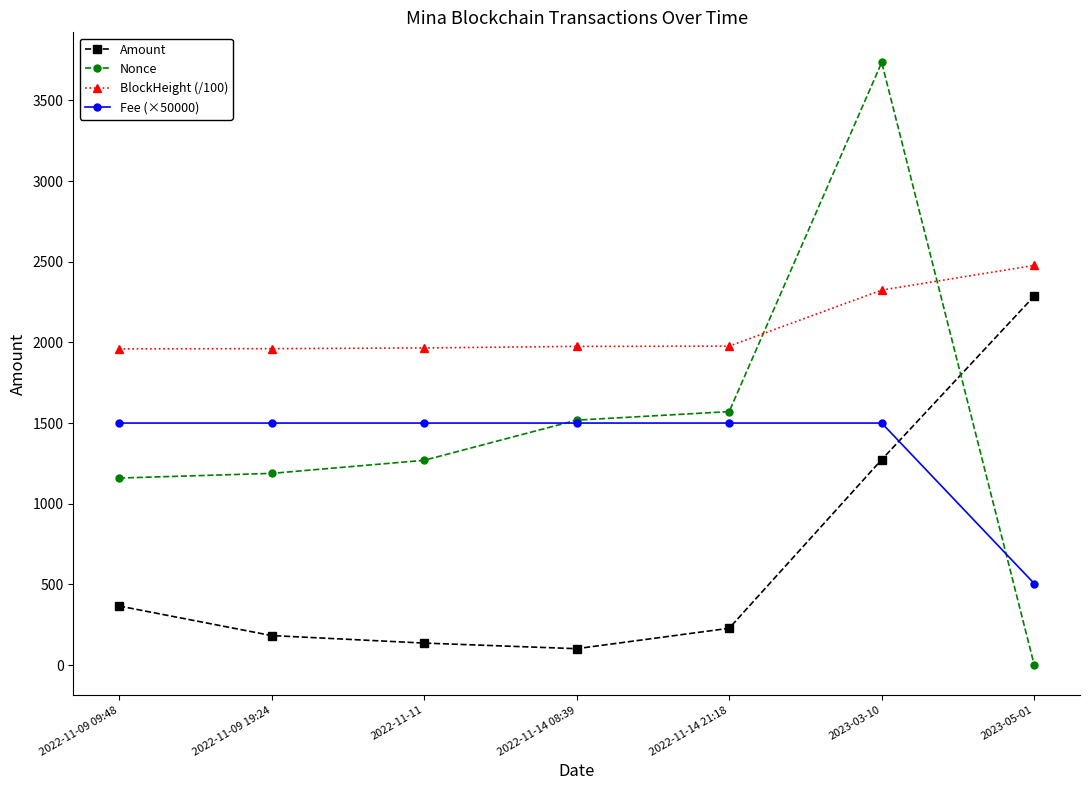

True or false: BlockHeight (/100) and Nonce cross at least once.

True